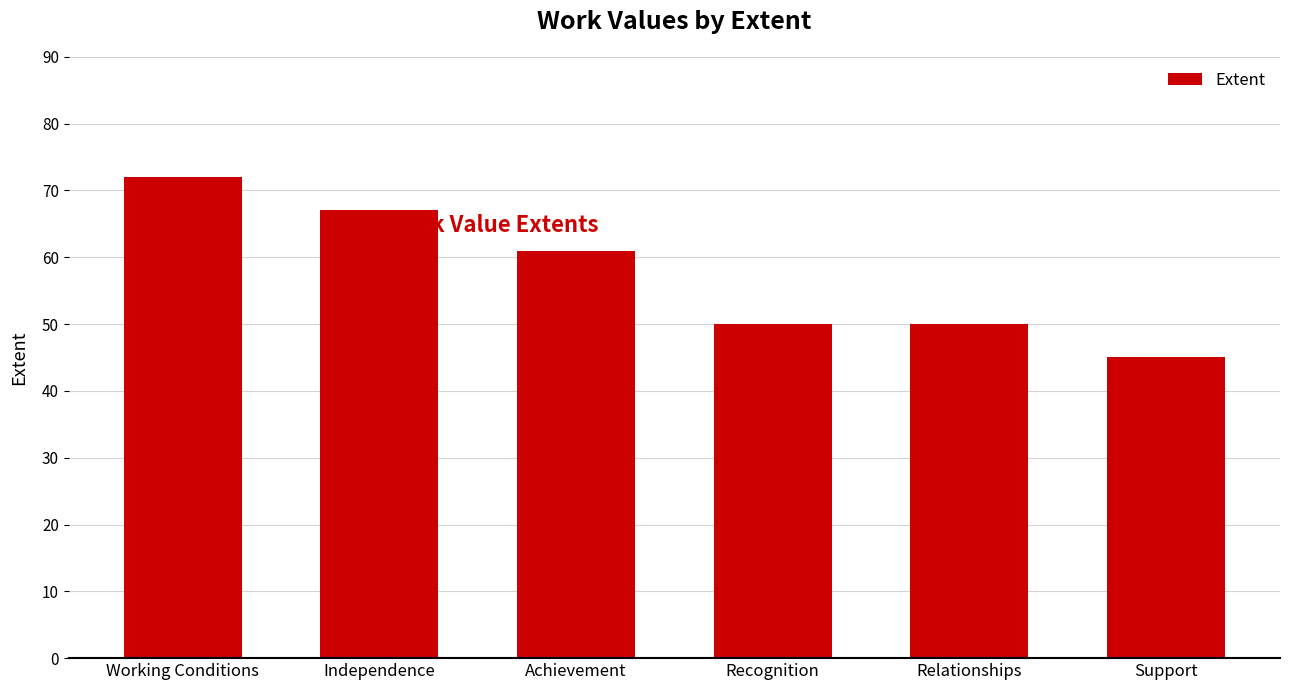

Reading right to left, transcribe all the data shown in this chart.

Support=45	Relationships=50	Recognition=50	Achievement=61	Independence=67	Working Conditions=72